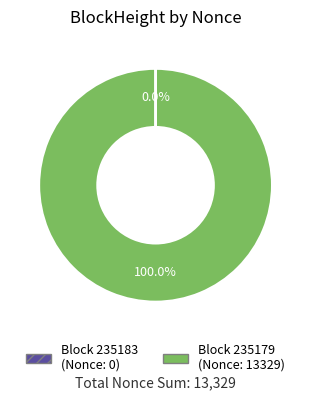

Is there any slice that represents more than half of the pie?

Yes